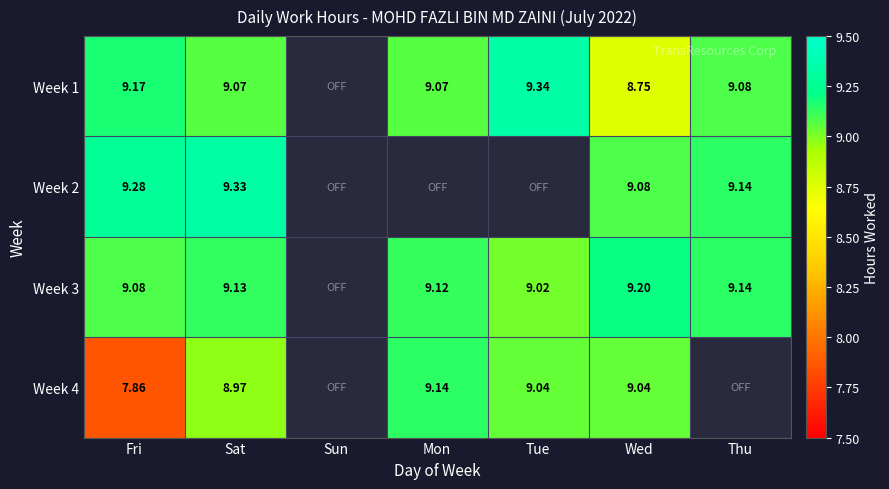

Is the value of Week 3 at Fri greater than the value of Week 1 at Sat?

Yes